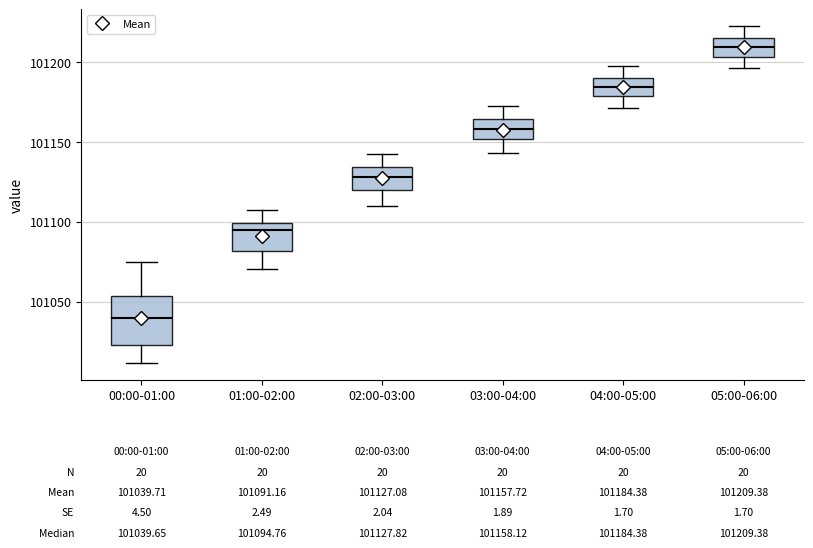

Which box's median line is the highest?

05:00-06:00